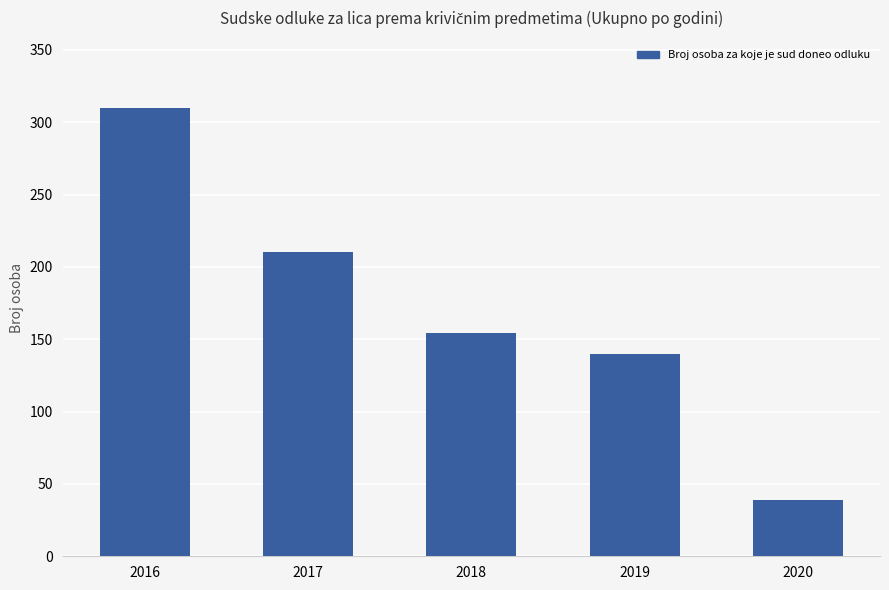

Rank the categories by value from lowest to highest.

2020, 2019, 2018, 2017, 2016